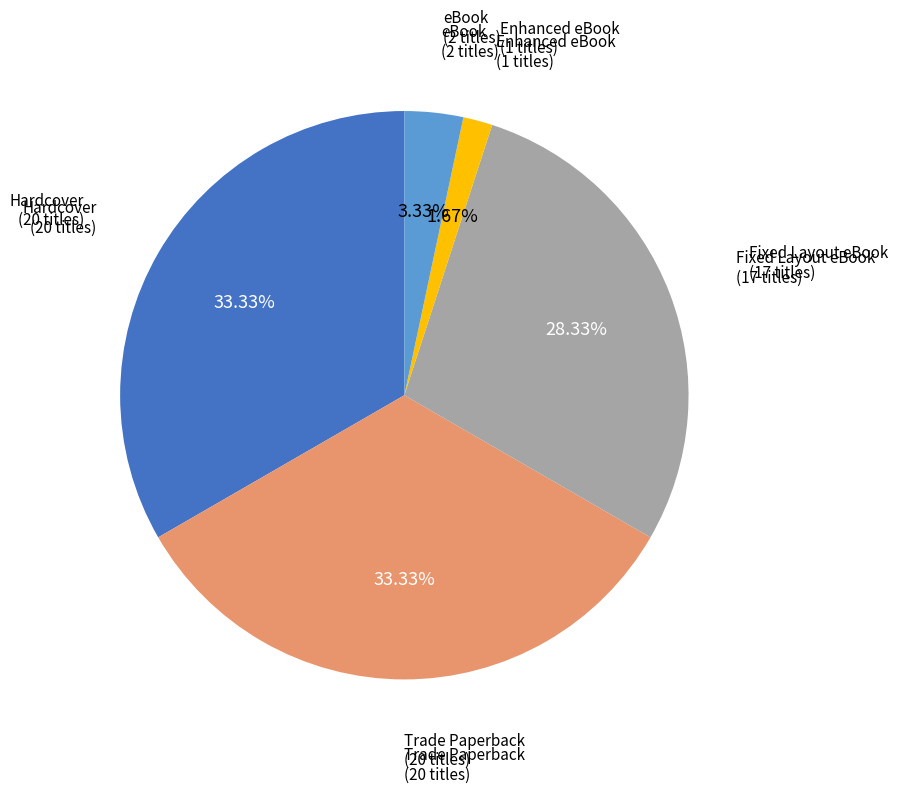

Does any single category account for the majority?

No